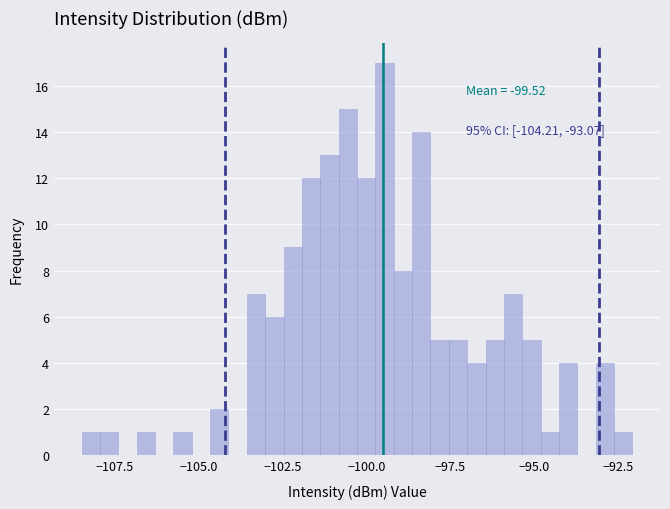

Read against the x-axis, roughly where is the centre of the tallest bar?

-99.5